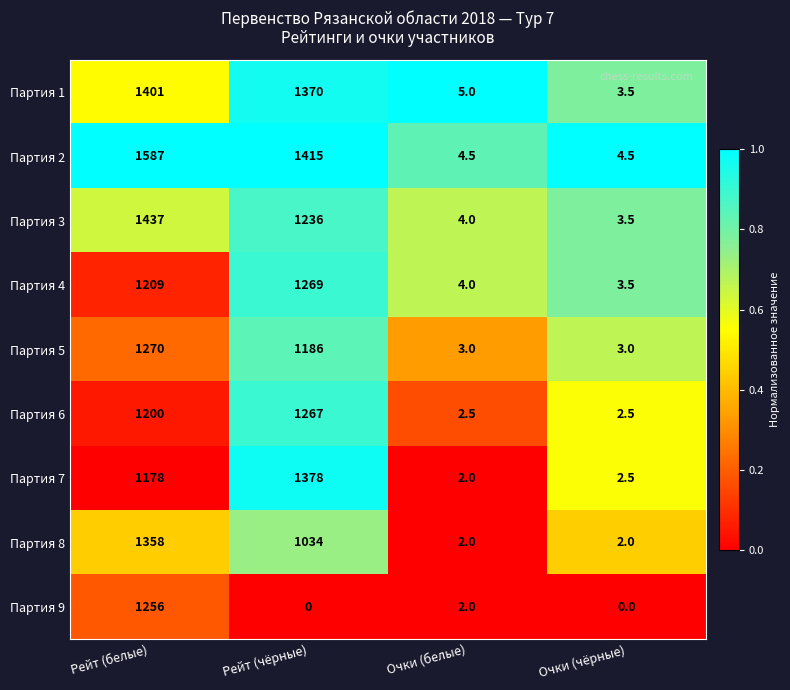

What is the sum of all Партия 5 values?

2462.0